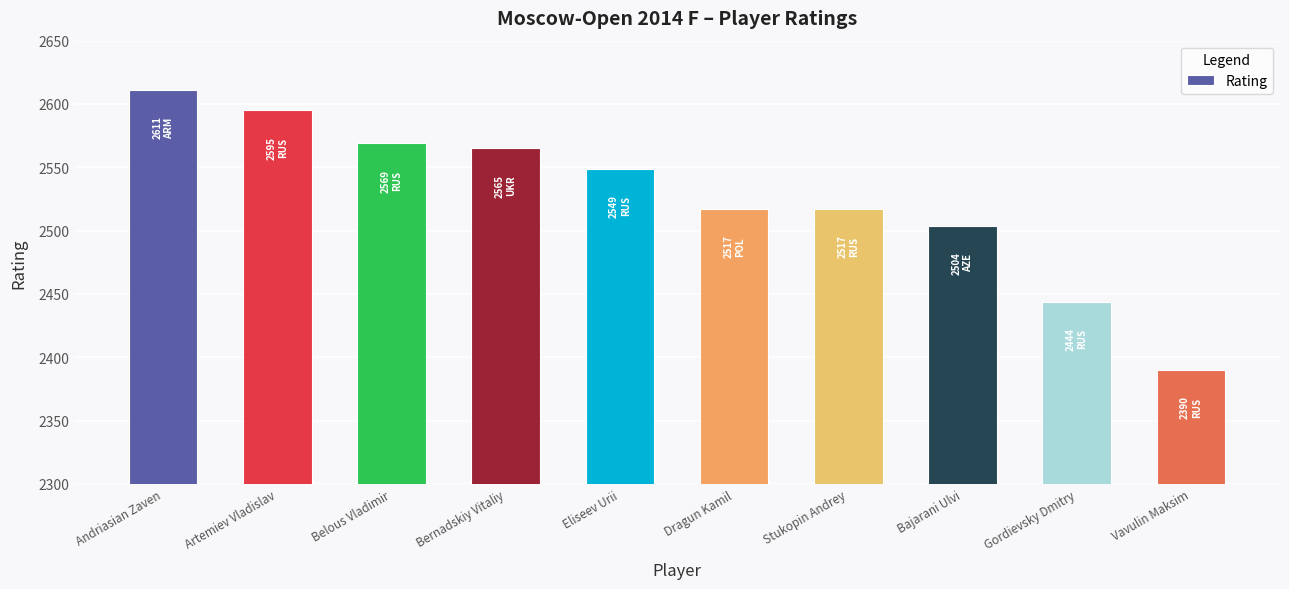

What is the smallest value displayed?

2390